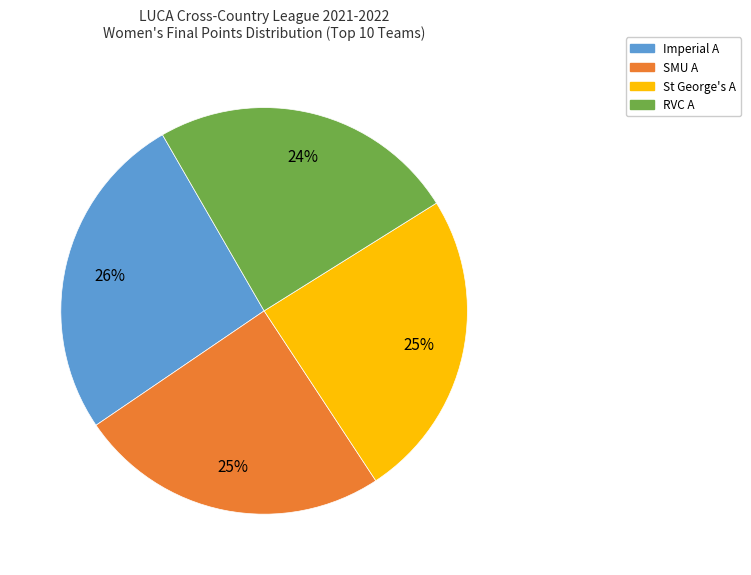

Is it true that Imperial A is 31% of the pie?

False